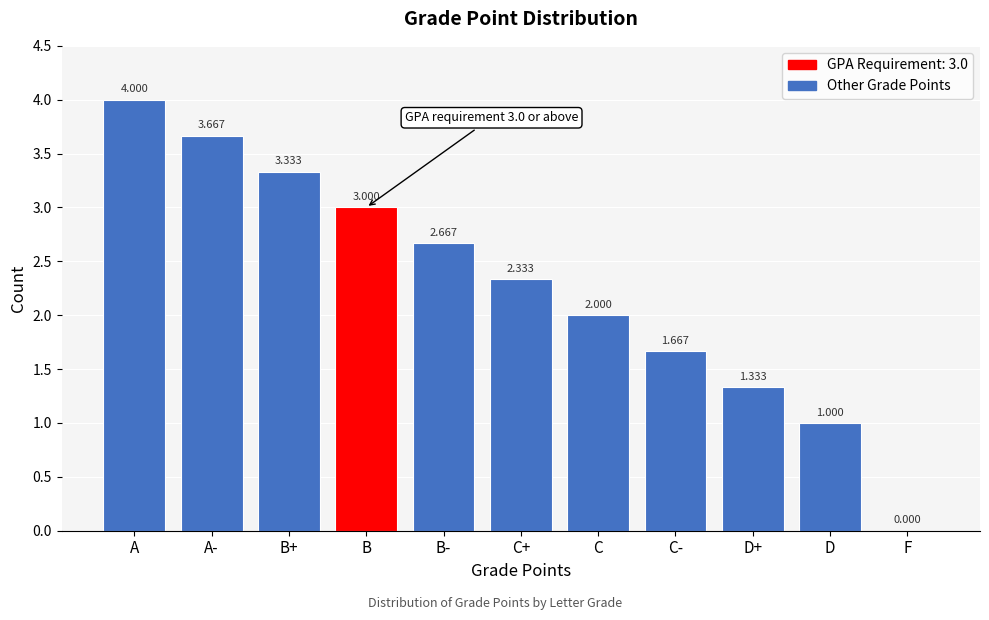

Between A- and A, which is larger?

A